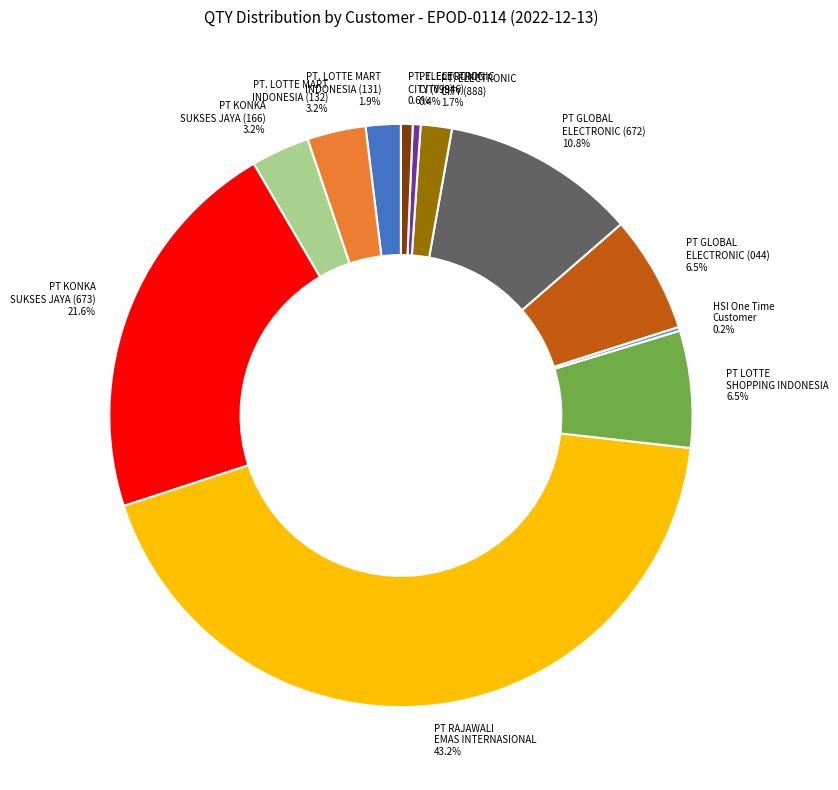

Is there any slice that represents more than half of the pie?

No